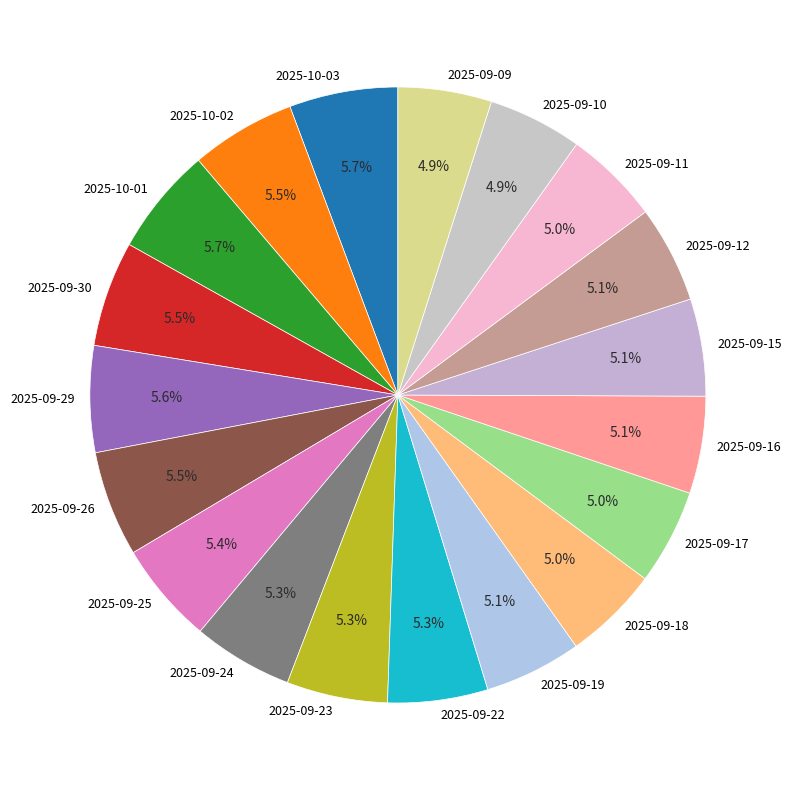

Does any single category account for the majority?

No